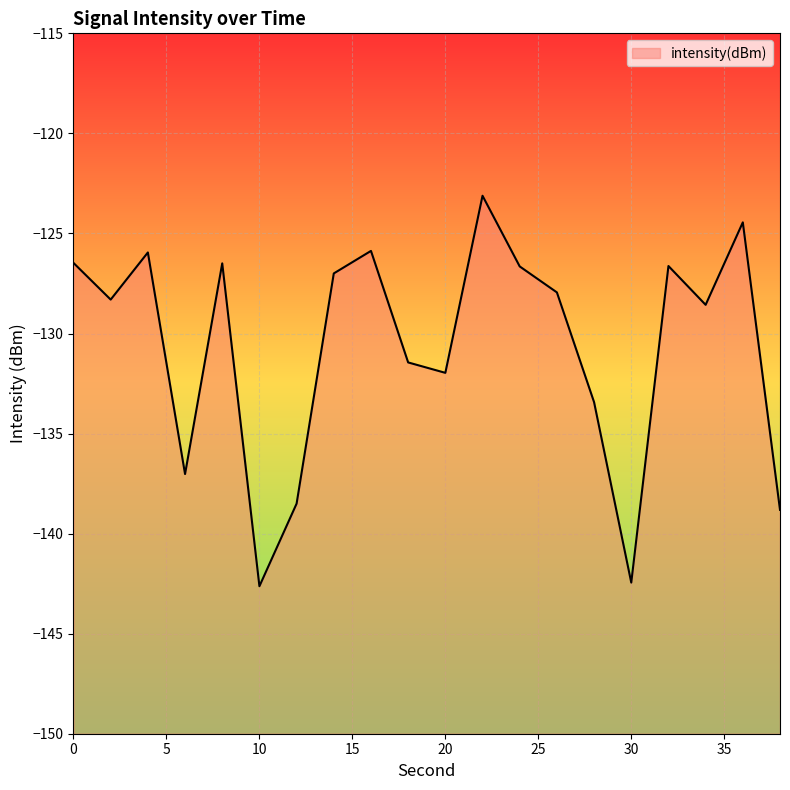

Where is the data nearest to the value -132?

20